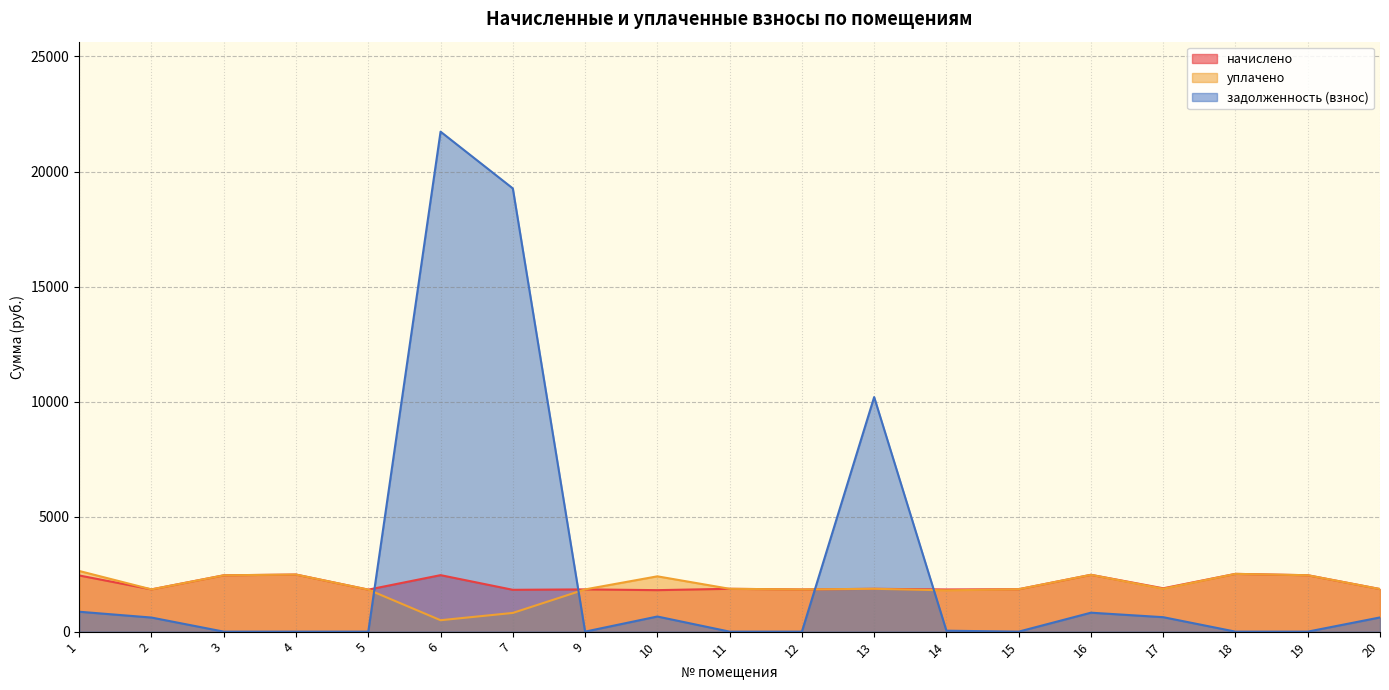

What is the sum of all уплачено values?

37118.1